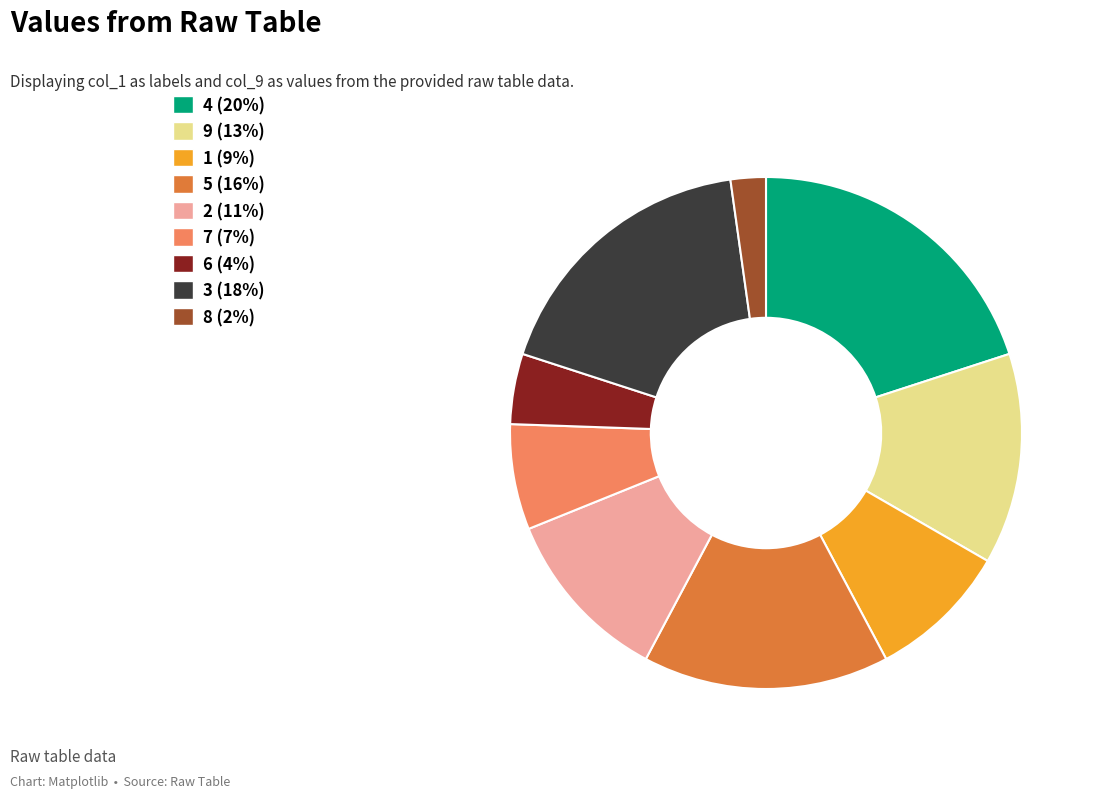

Which category has the smallest portion of the pie?

8